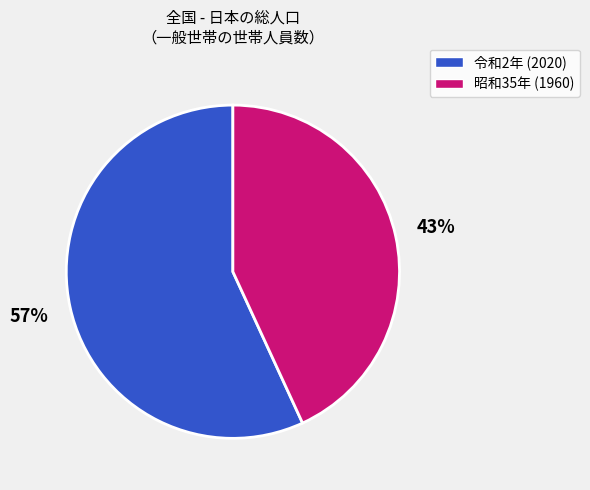

To the nearest percent, what is the difference between the largest and smallest slice percentages?

14%